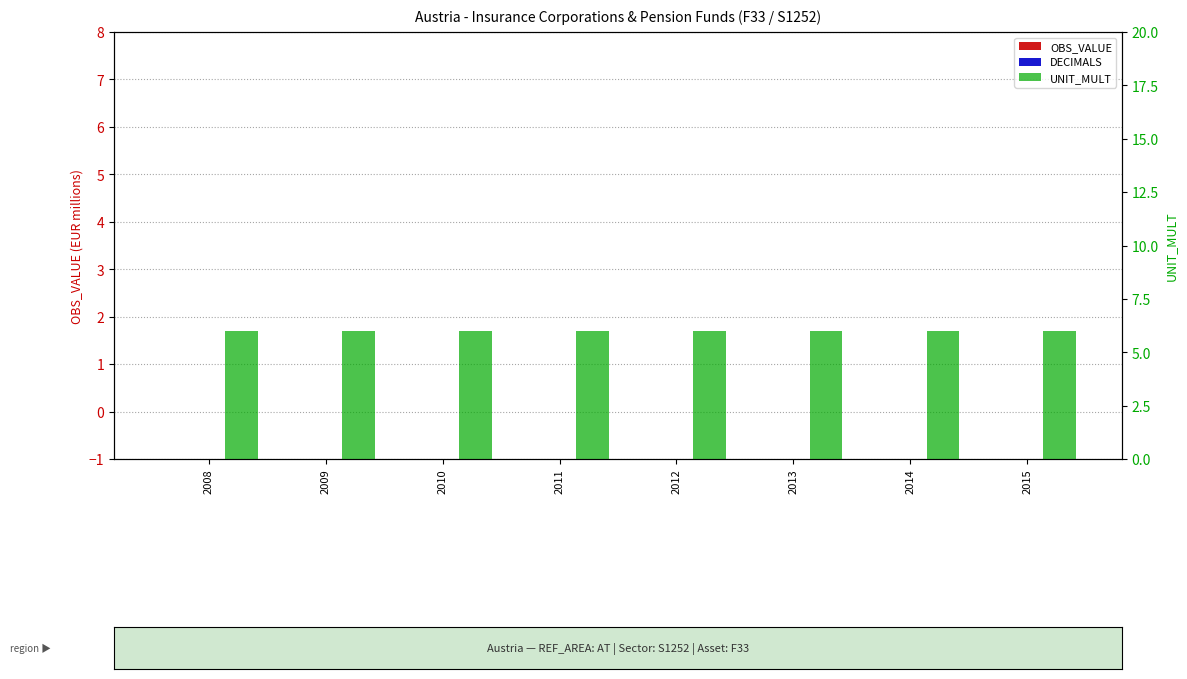

At how many categories does at least one series exceed 5?

8